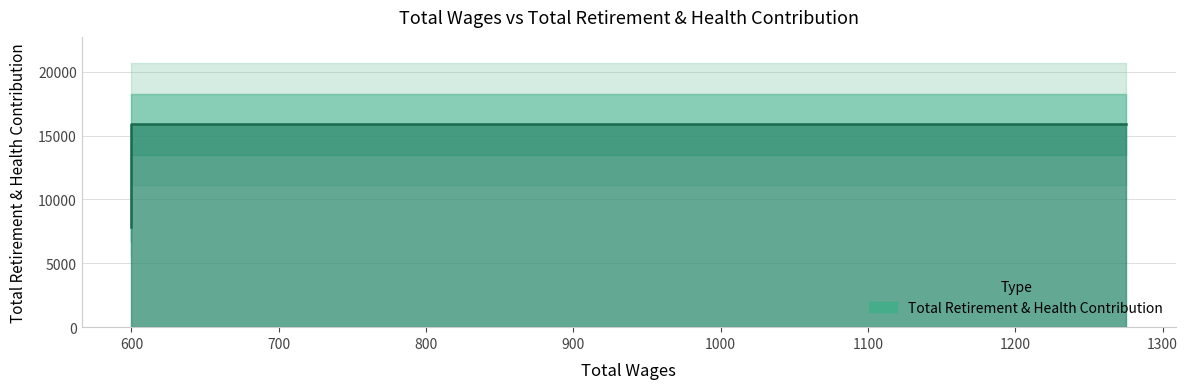

Reading left to right, list all the values displayed in this chart.

15897	15897	15897	7818	7813